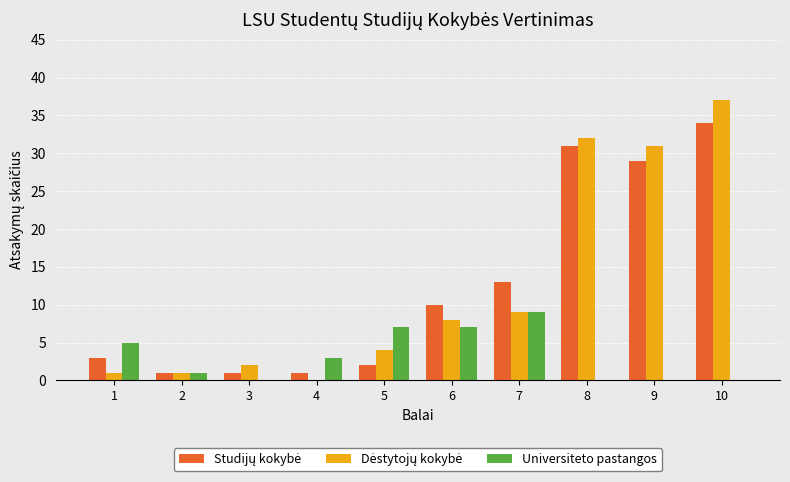

At which category is the sum across all series the highest?

10